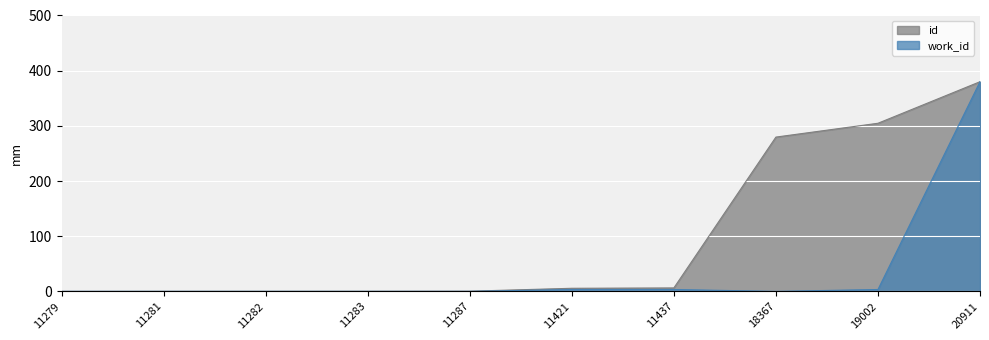

Does the chart display data point markers on the line(s)?

No